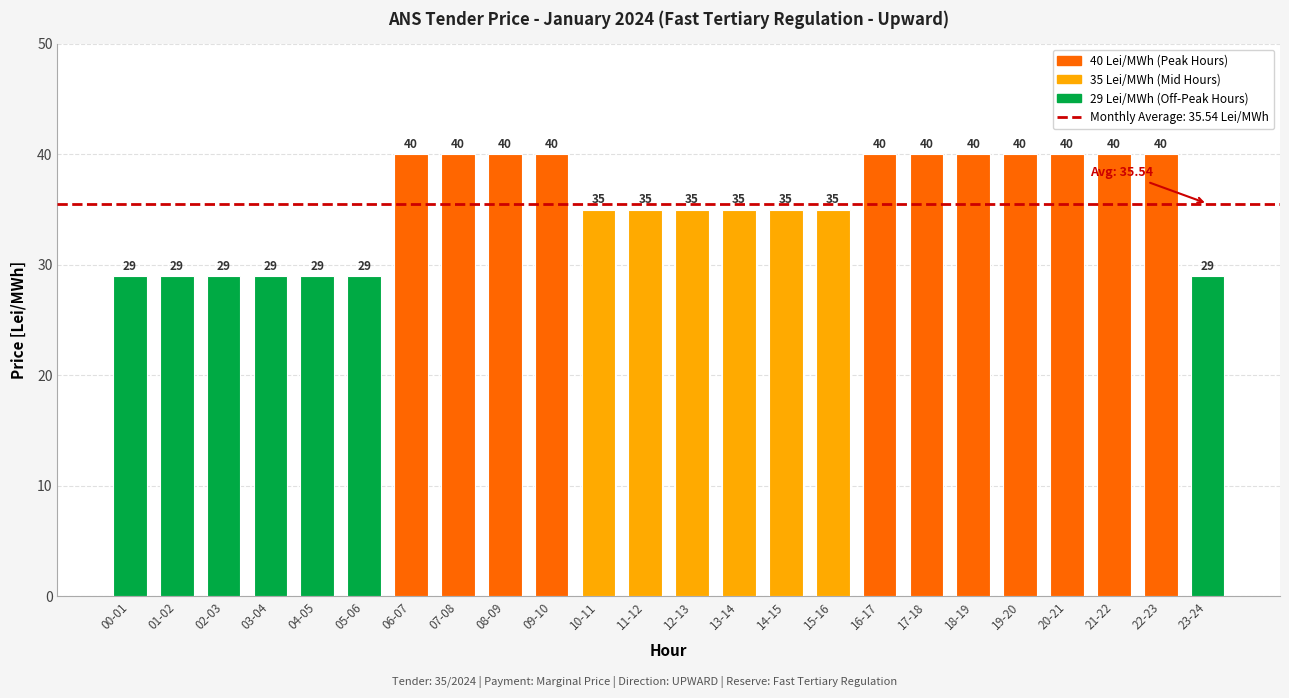

At which label does the data first exceed 35?

06-07